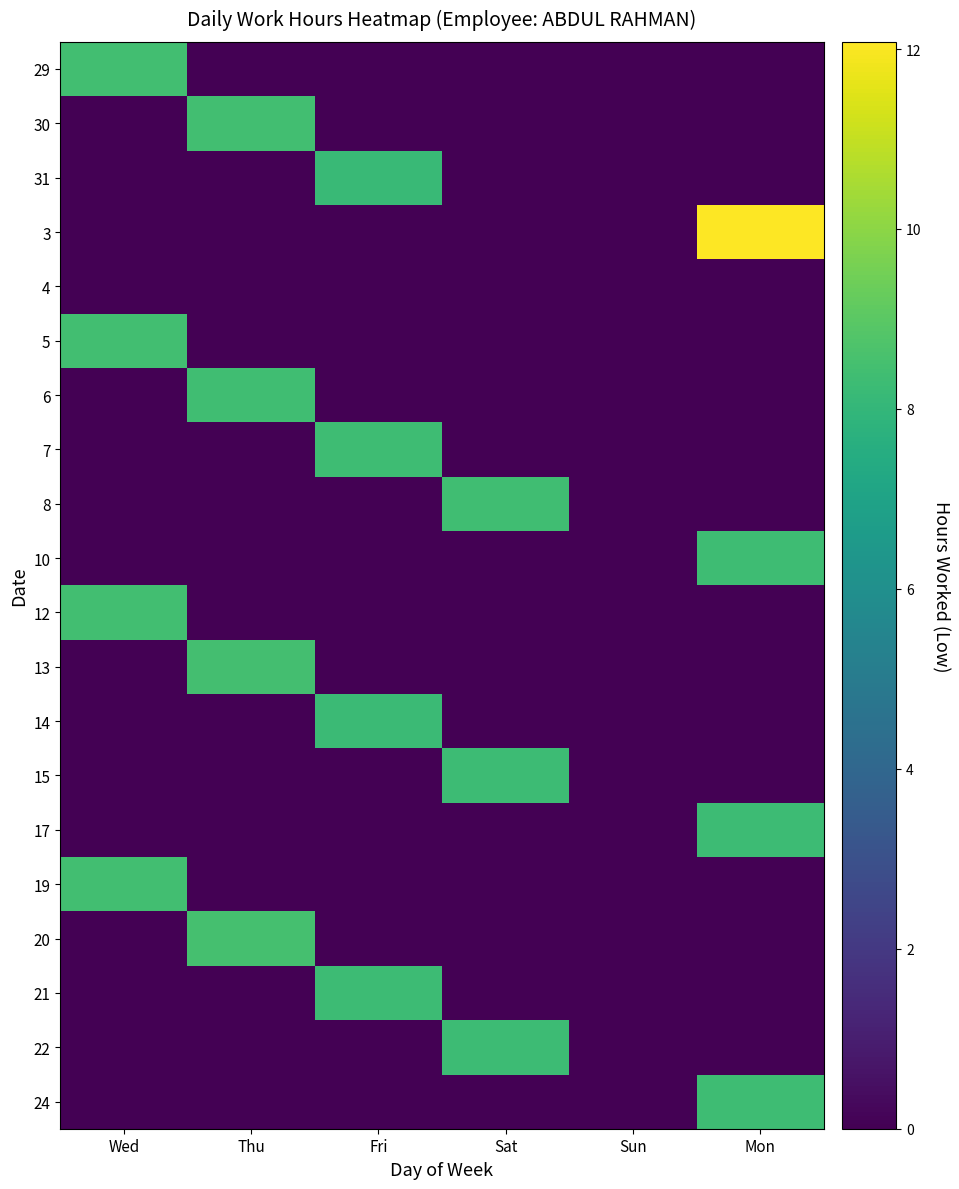

Reading right to left, what are all the values shown in this chart?

29: Mon=0.0	Sun=0.0	Sat=0.0	Fri=0.0	Thu=0.0	Wed=8.4
30: Mon=0.0	Sun=0.0	Sat=0.0	Fri=0.0	Thu=8.4	Wed=0.0
31: Mon=0.0	Sun=0.0	Sat=0.0	Fri=8.2	Thu=0.0	Wed=0.0
3: Mon=12.1	Sun=0.0	Sat=0.0	Fri=0.0	Thu=0.0	Wed=0.0
4: Mon=0.0	Sun=0.0	Sat=0.0	Fri=0.0	Thu=0.0	Wed=0.0
5: Mon=0.0	Sun=0.0	Sat=0.0	Fri=0.0	Thu=0.0	Wed=8.4
6: Mon=0.0	Sun=0.0	Sat=0.0	Fri=0.0	Thu=8.4	Wed=0.0
7: Mon=0.0	Sun=0.0	Sat=0.0	Fri=8.3	Thu=0.0	Wed=0.0
8: Mon=0.0	Sun=0.0	Sat=8.4	Fri=0.0	Thu=0.0	Wed=0.0
10: Mon=8.3	Sun=0.0	Sat=0.0	Fri=0.0	Thu=0.0	Wed=0.0
12: Mon=0.0	Sun=0.0	Sat=0.0	Fri=0.0	Thu=0.0	Wed=8.4
13: Mon=0.0	Sun=0.0	Sat=0.0	Fri=0.0	Thu=8.5	Wed=0.0
14: Mon=0.0	Sun=0.0	Sat=0.0	Fri=8.2	Thu=0.0	Wed=0.0
15: Mon=0.0	Sun=0.0	Sat=8.3	Fri=0.0	Thu=0.0	Wed=0.0
17: Mon=8.3	Sun=0.0	Sat=0.0	Fri=0.0	Thu=0.0	Wed=0.0
19: Mon=0.0	Sun=0.0	Sat=0.0	Fri=0.0	Thu=0.0	Wed=8.4
20: Mon=0.0	Sun=0.0	Sat=0.0	Fri=0.0	Thu=8.5	Wed=0.0
21: Mon=0.0	Sun=0.0	Sat=0.0	Fri=8.3	Thu=0.0	Wed=0.0
22: Mon=0.0	Sun=0.0	Sat=8.3	Fri=0.0	Thu=0.0	Wed=0.0
24: Mon=8.3	Sun=0.0	Sat=0.0	Fri=0.0	Thu=0.0	Wed=0.0